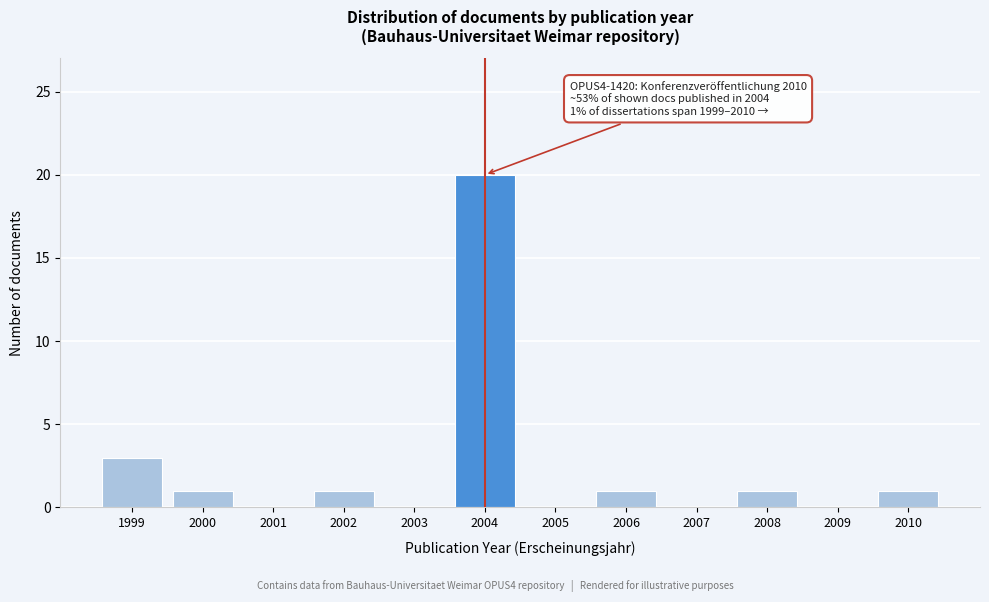

Reading right to left, extract all data points from this chart.

2010=1	2009=0	2008=1	2007=0	2006=1	2005=0	2004=20	2003=0	2002=1	2001=0	2000=1	1999=3